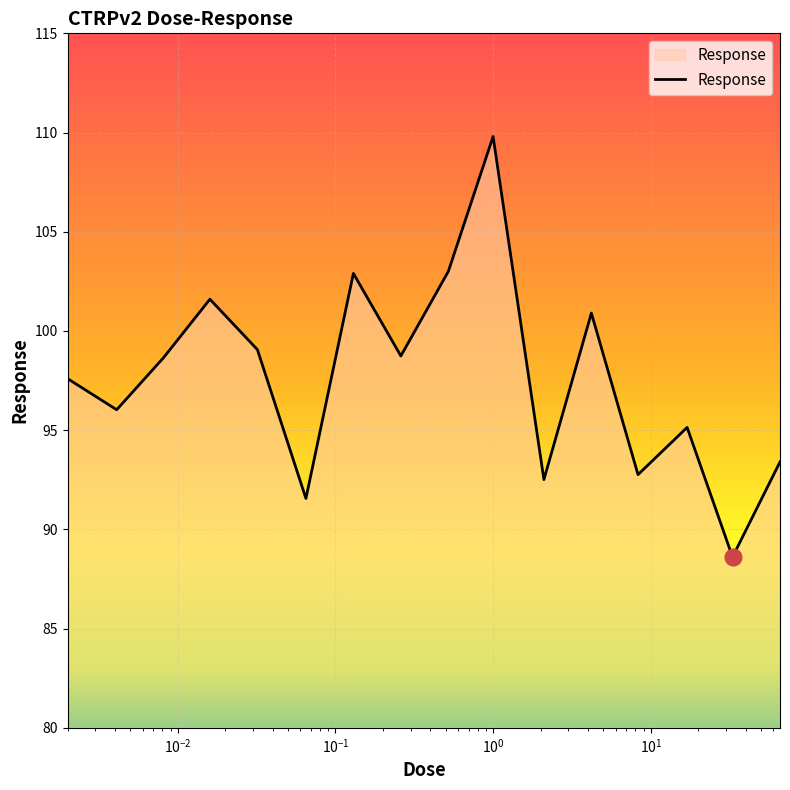

What is the difference between the maximum and minimum values?

21.2